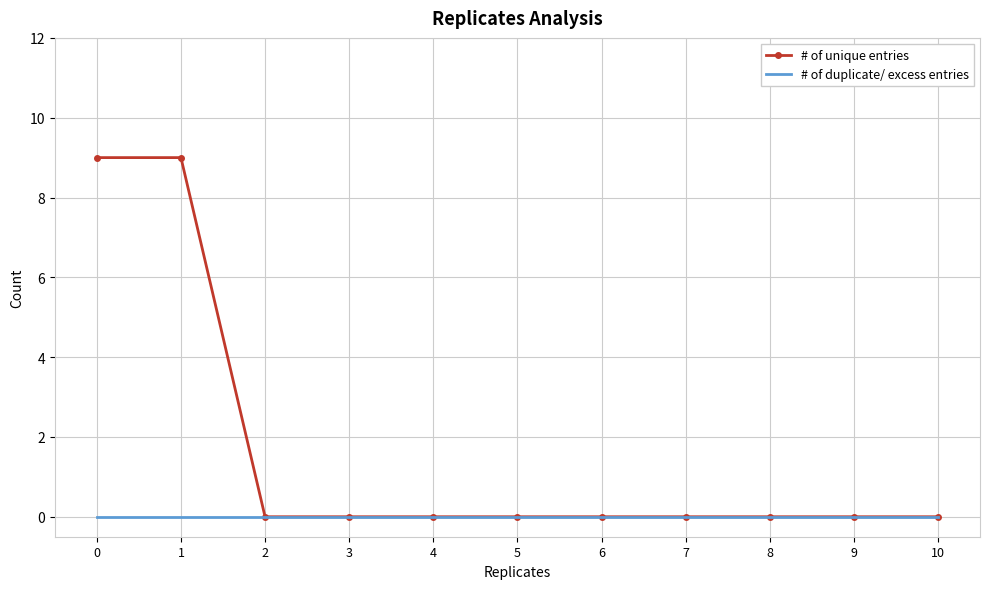

At how many categories does at least one series exceed 8?

2